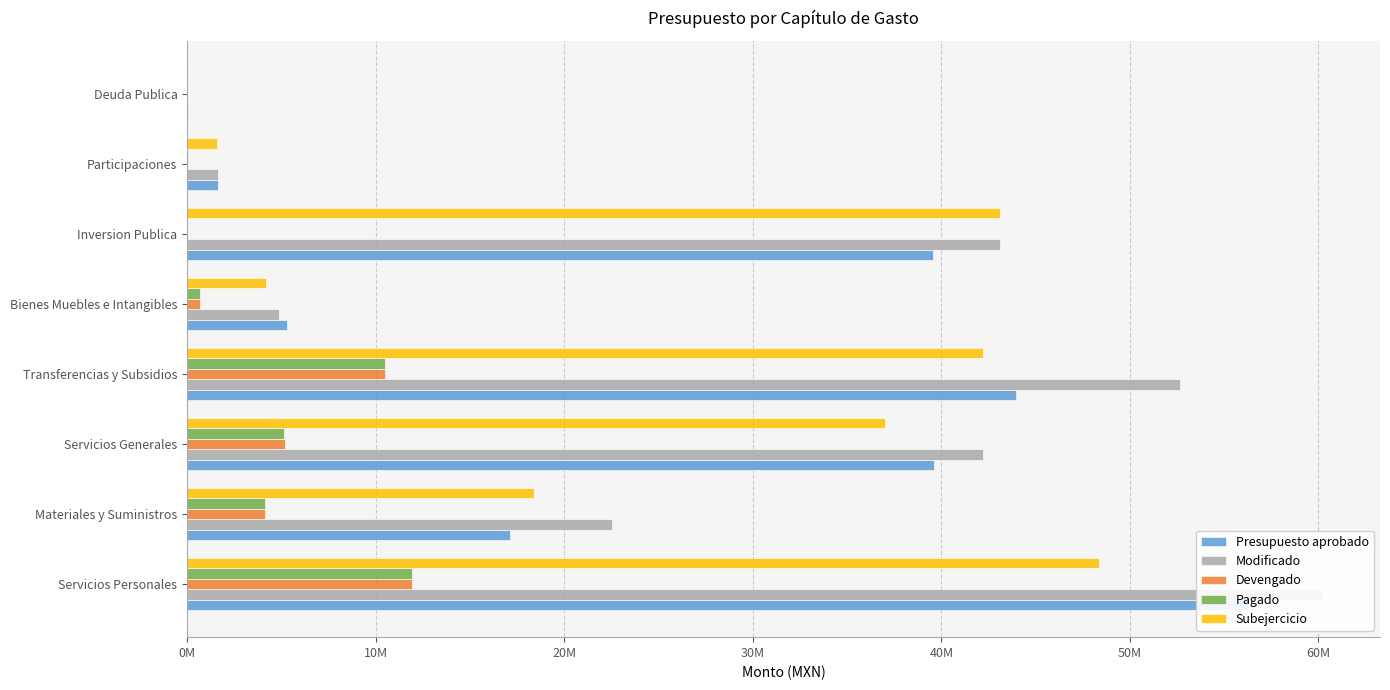

What position from the left is Inversion Publica?

6